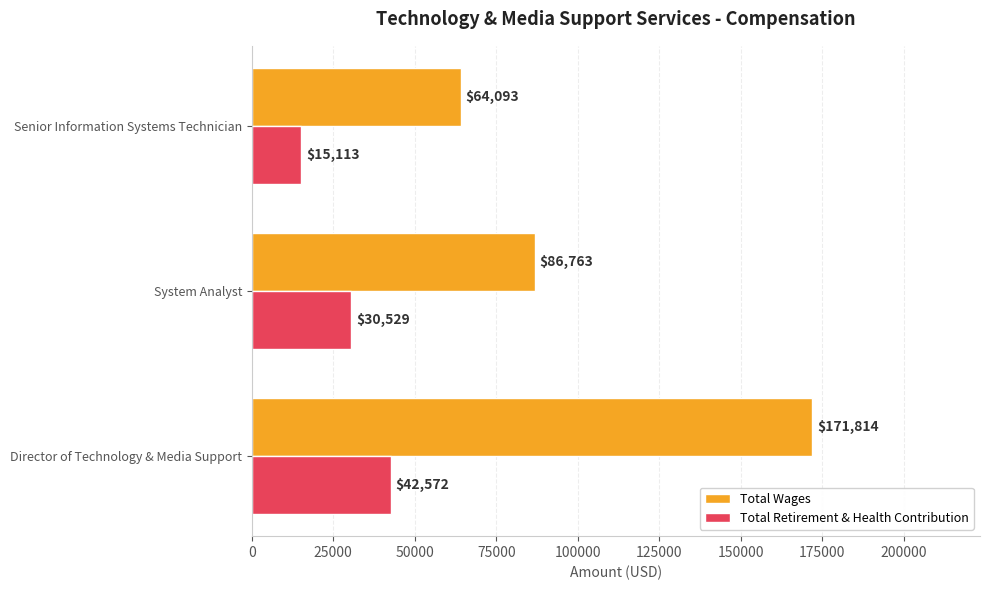

Which series changed the most between Director of Technology & Media Support and Senior Information Systems Technician?

Total Wages